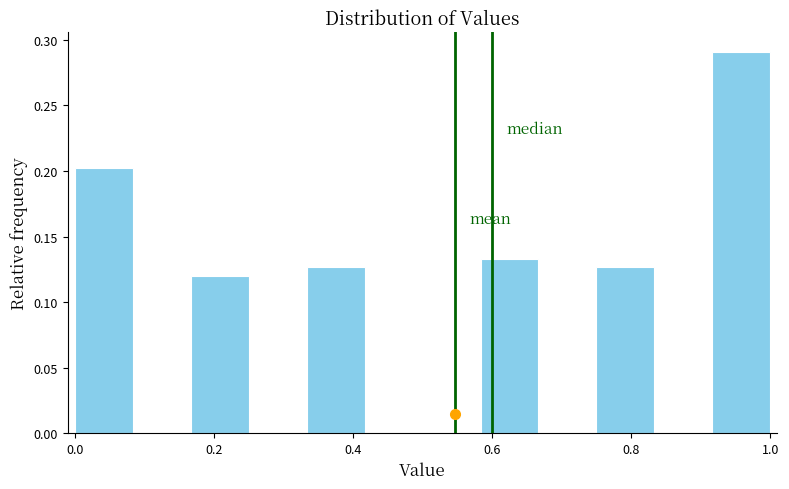

Reading left to right, list every bar in this chart as the range it spans on the x-axis followed by its height. Neither the bar edges nor the heights are printed on the chart, so give them approximately, as read against the axes.

0.00 to 0.08: 0.205
0.08 to 0.16: 0
0.16 to 0.26: 0.120
0.26 to 0.34: 0
0.34 to 0.42: 0.125
0.42 to 0.50: 0
0.50 to 0.58: 0
0.58 to 0.66: 0.135
0.66 to 0.76: 0
0.76 to 0.84: 0.125
0.84 to 0.92: 0
0.92 to 1.00: 0.290